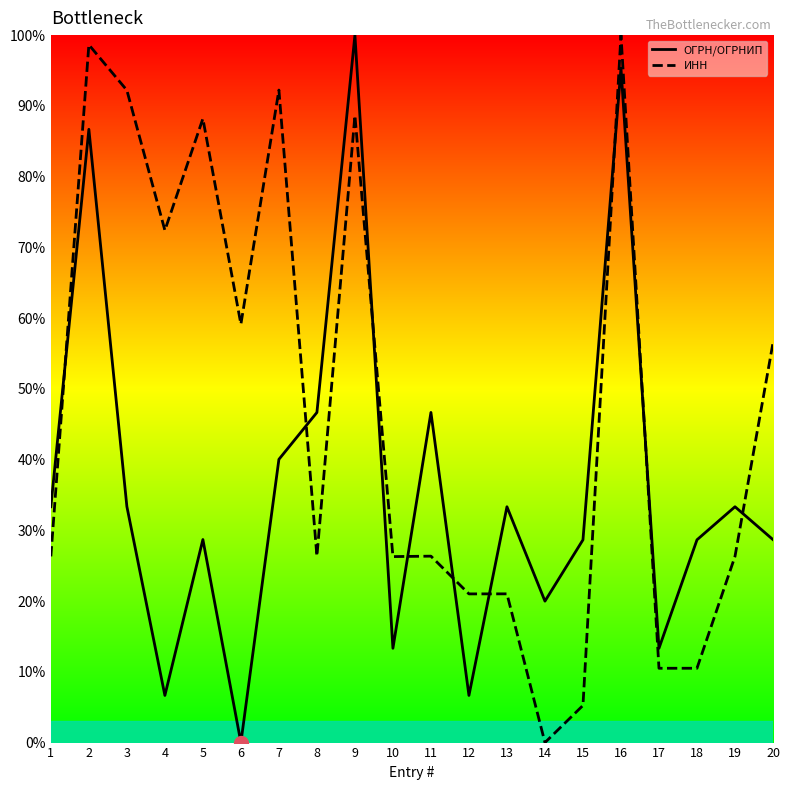

At which category is the sum across all series the highest?

16